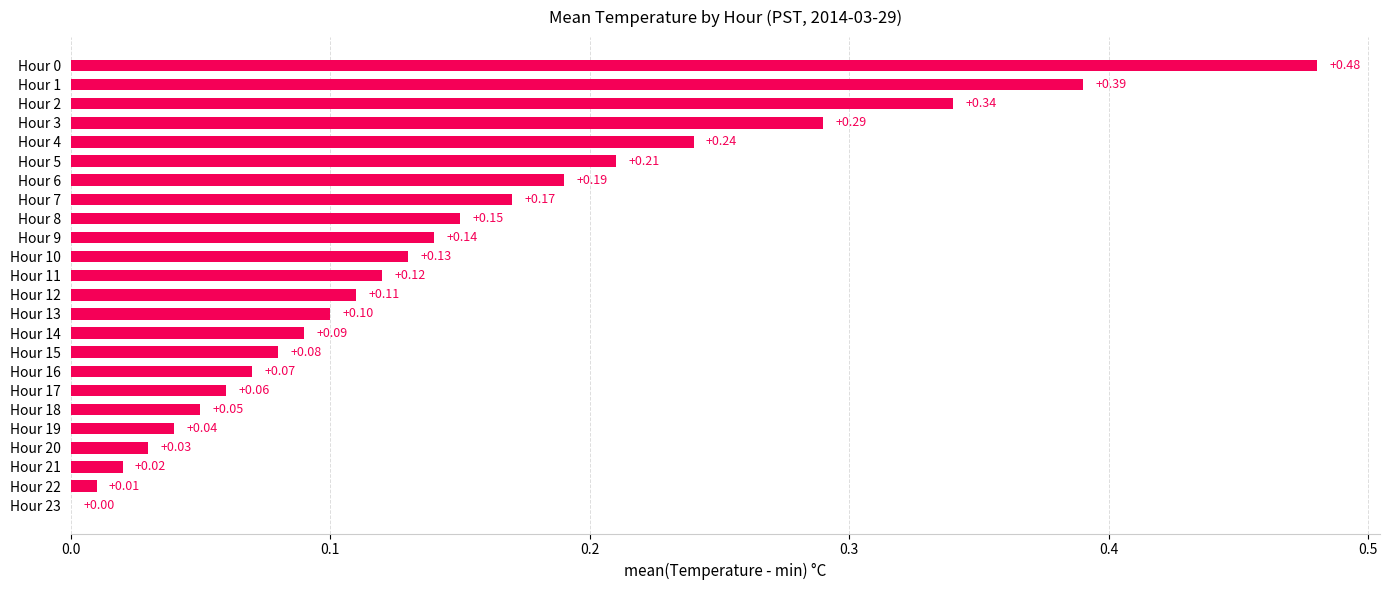

Which has a higher value, Hour 18 or Hour 14?

Hour 14